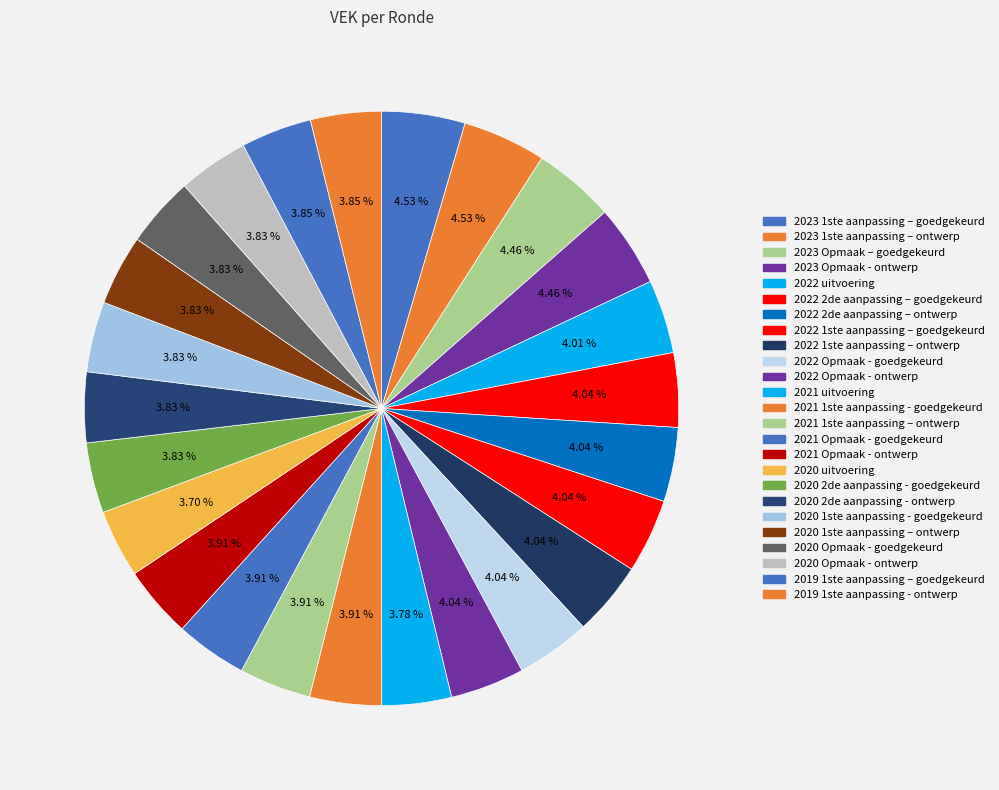

Combined, do 2022 1ste aanpassing – ontwerp and 2023 Opmaak – goedgekeurd account for over 50%?

No